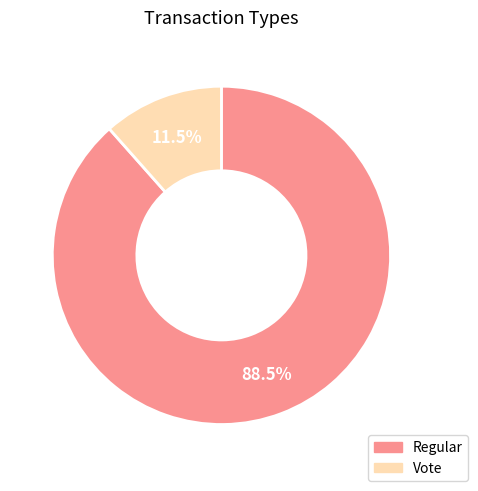

What is the majority slice?

Regular